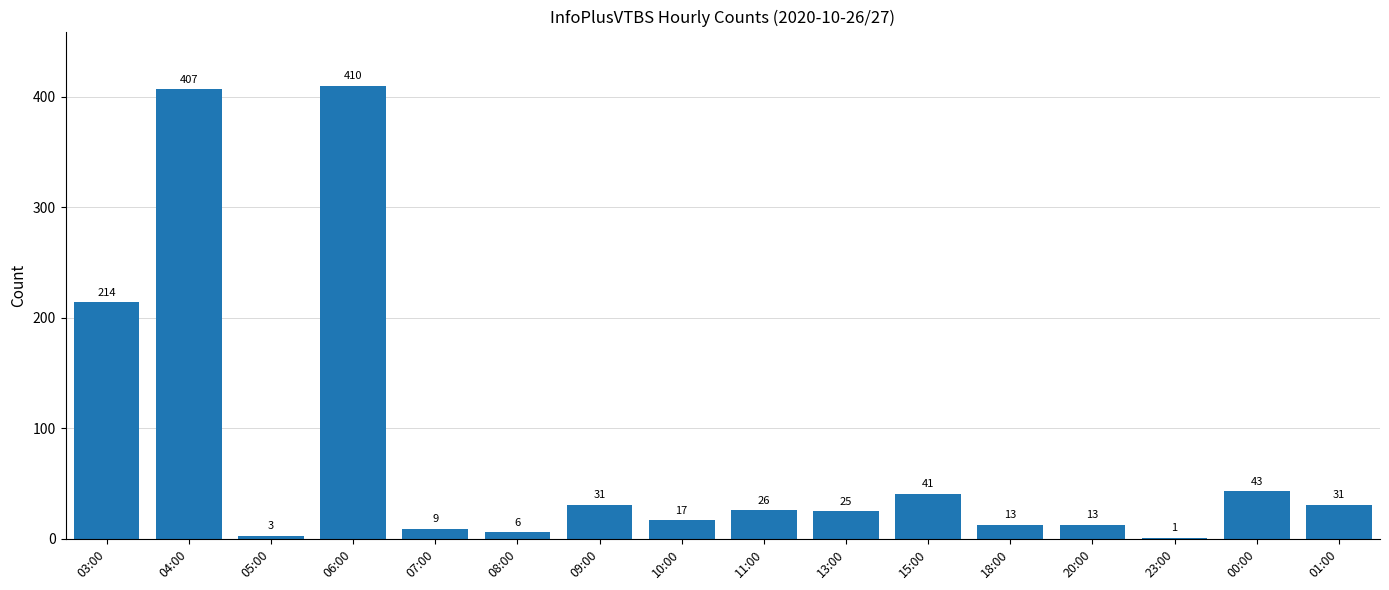

Are the bars horizontal?

No